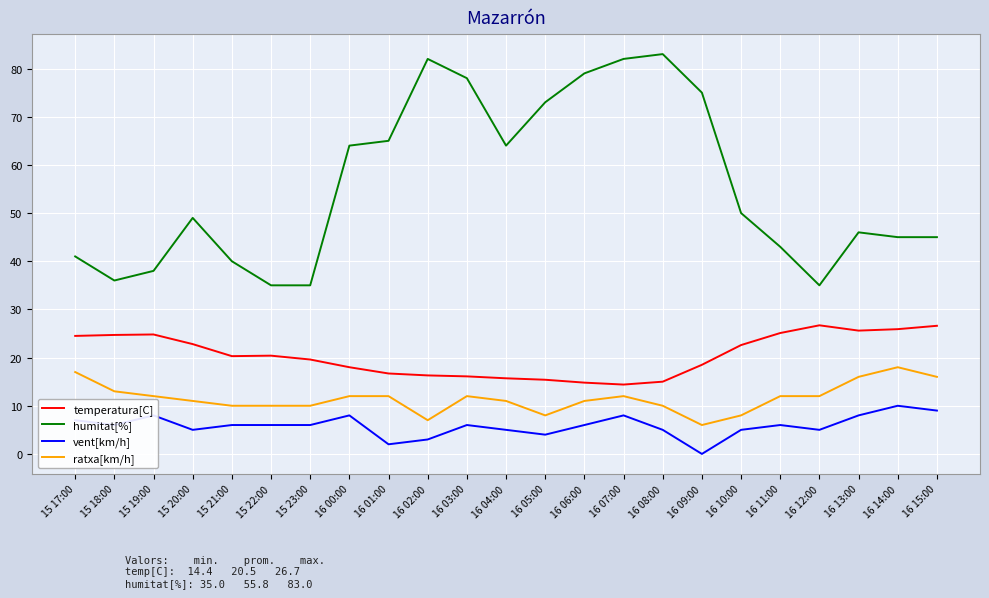

Is it true that vent[km/h] equals 12.7 at 15 19:00?

False